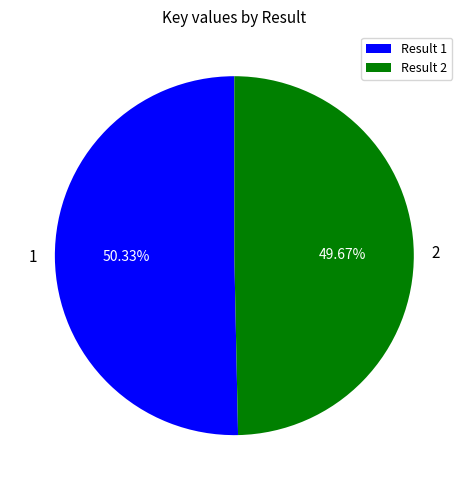

Approximately how many times larger is the value at 2 compared to 1?

1.0